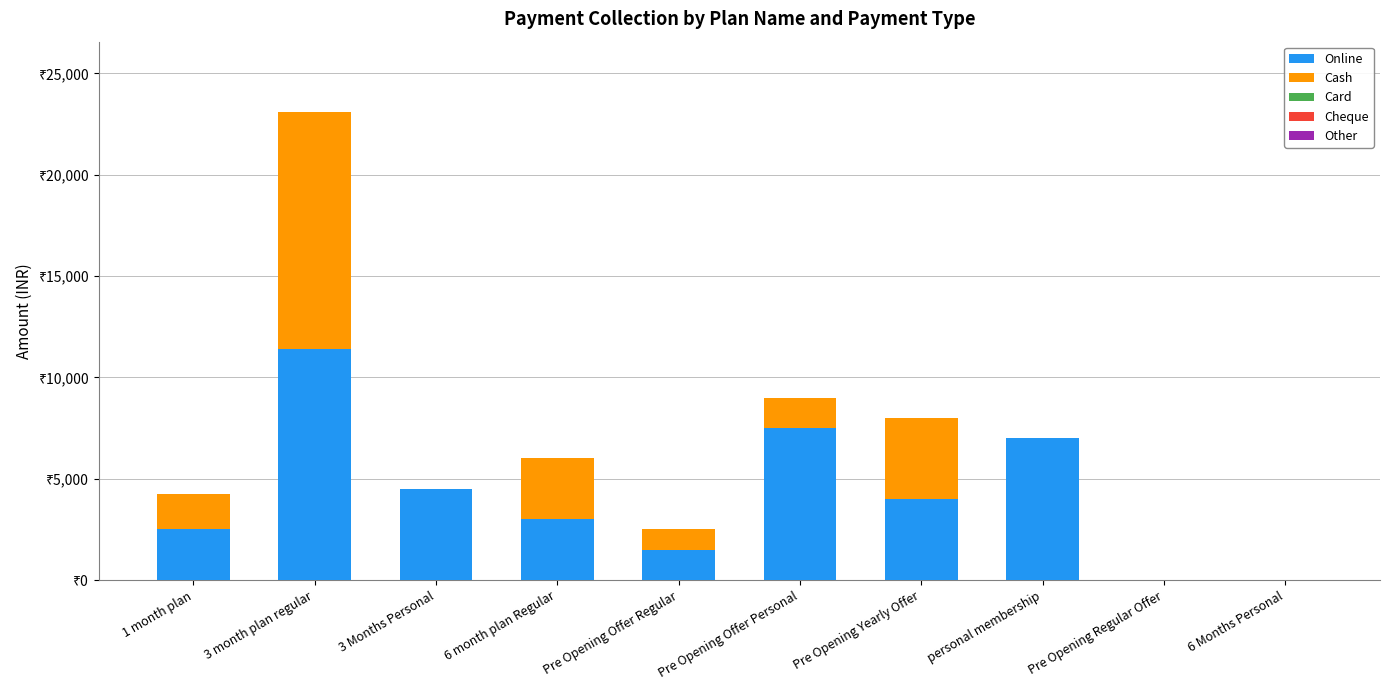

Are the bars grouped side by side (vs. stacked)?

No